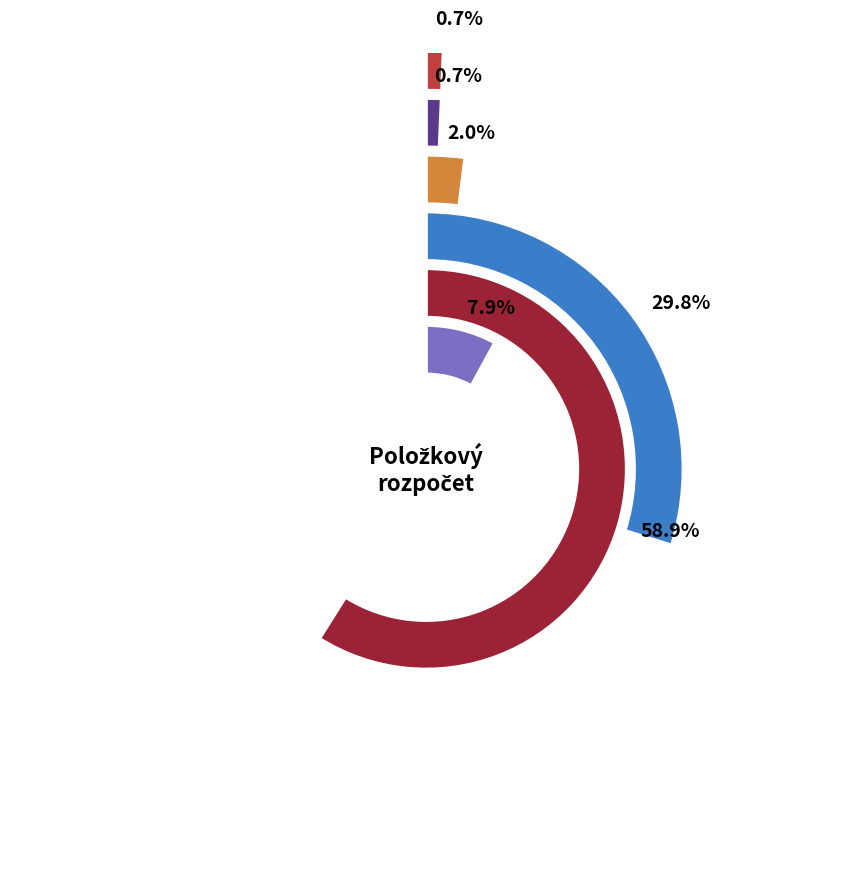

Is it true that DIL is 8% of the pie?

True